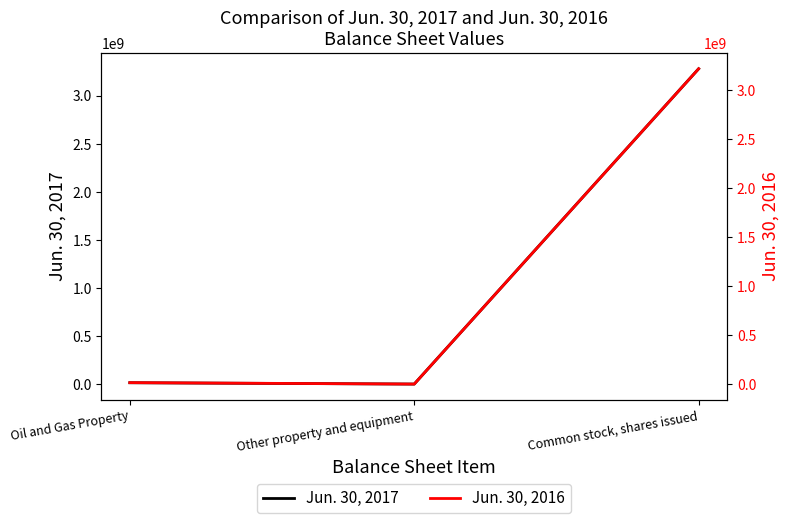

At which label does Jun. 30, 2017 reach its peak?

Common stock, shares issued